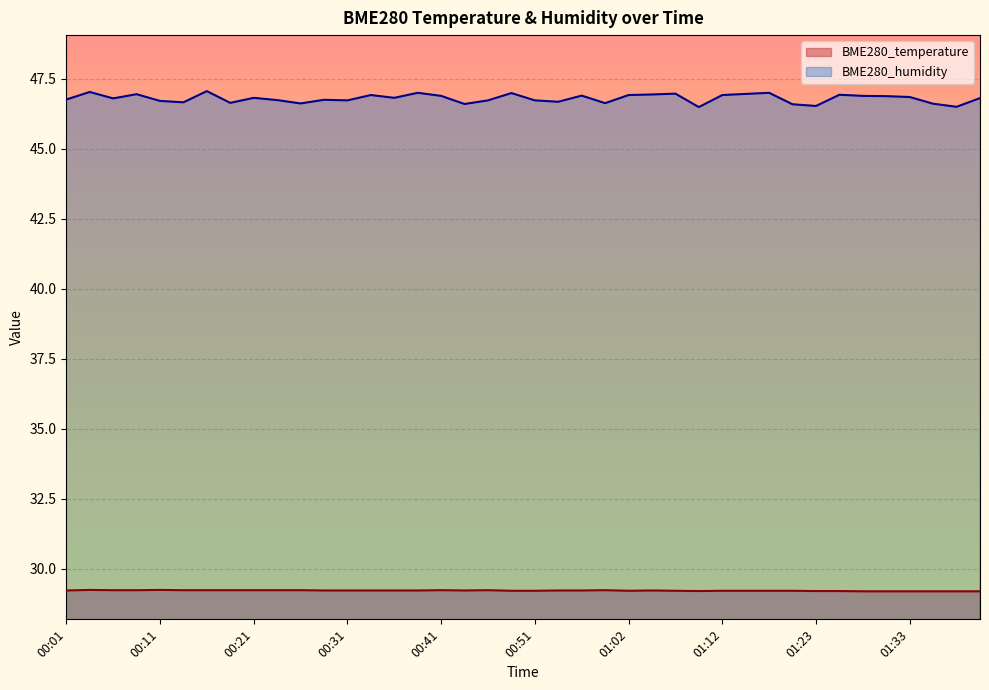

Between 00:26 and 00:09, which is larger?

00:26